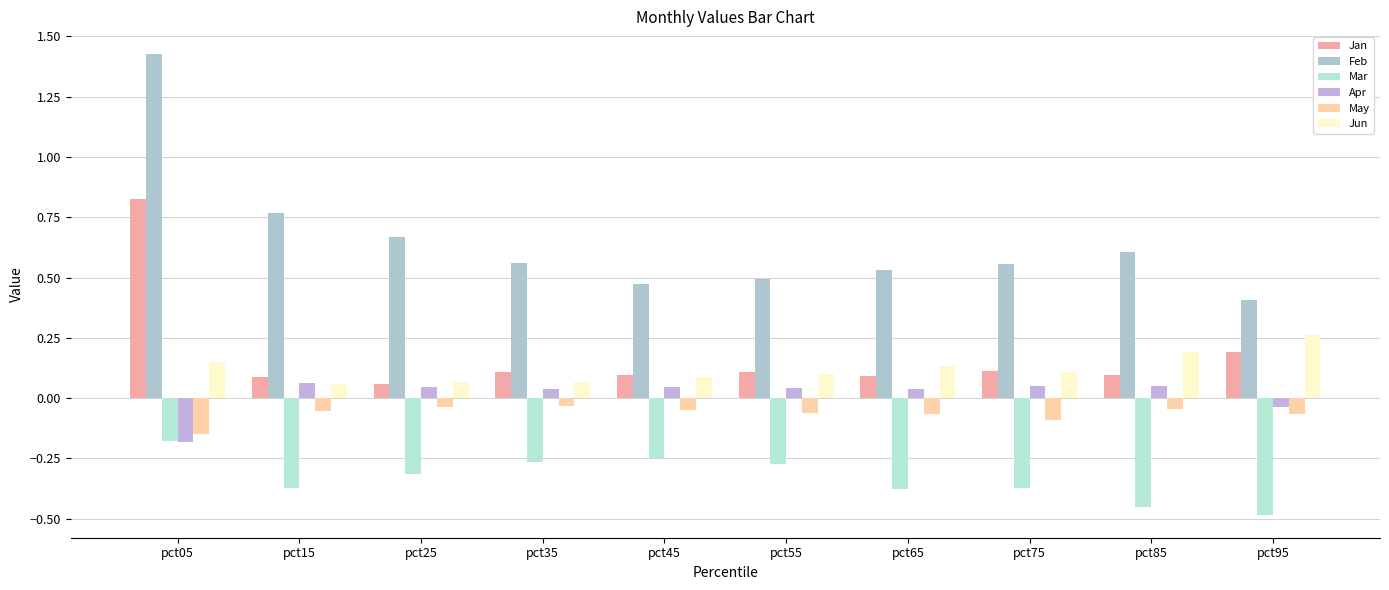

Is it true that May equals -0.1 at pct15?

True